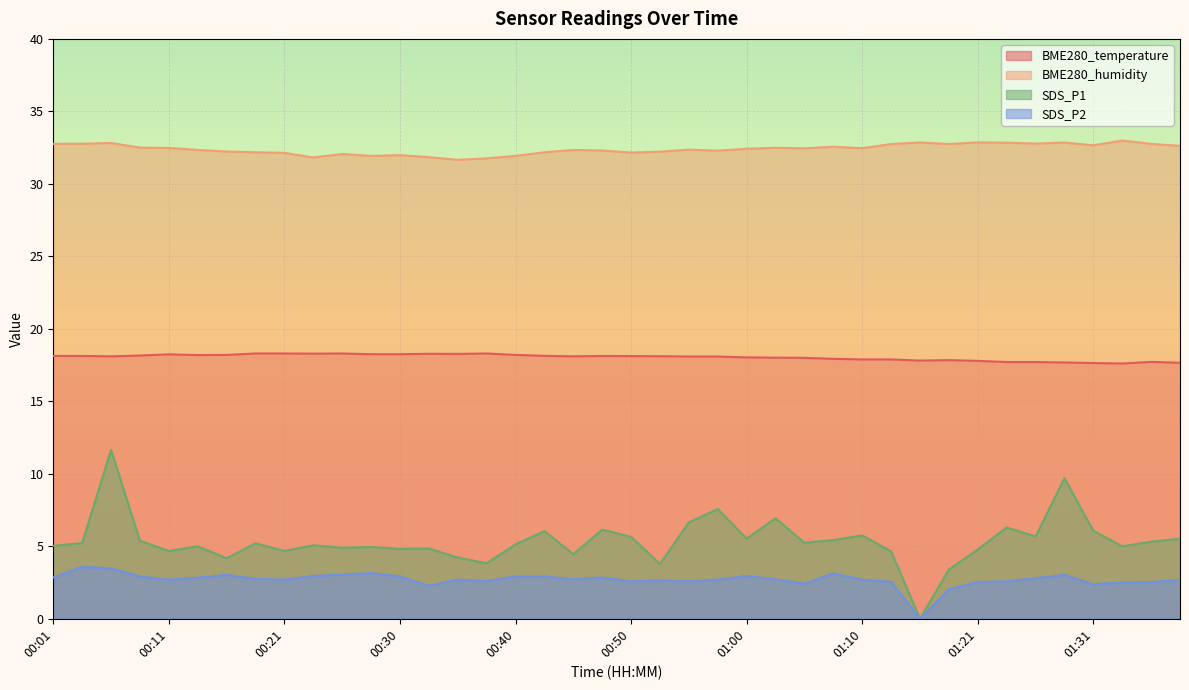

Reading left to right, list all the values displayed in this chart.

BME280_temperature: 18.1	18.1	18.1	18.2	18.2	18.2	18.2	18.3	18.3	18.3	18.3	18.2	18.2	18.3	18.3	18.3	18.2	18.1	18.1	18.1	18.1	18.1	18.1	18.1	18.0	18.0	18.0	17.9	17.9	17.9	17.8	17.8	17.8	17.7	17.7	17.7	17.6	17.6	17.7	17.7
BME280_humidity: 32.8	32.8	32.8	32.5	32.5	32.3	32.2	32.2	32.1	31.8	32.1	31.9	32.0	31.8	31.7	31.8	31.9	32.2	32.3	32.3	32.2	32.2	32.4	32.3	32.4	32.5	32.5	32.6	32.5	32.8	32.9	32.8	32.9	32.8	32.8	32.9	32.7	33.0	32.8	32.6
SDS_P1: 5.0	5.2	11.7	5.4	4.7	5.0	4.2	5.2	4.7	5.1	4.9	5.0	4.8	4.8	4.2	3.8	5.1	6.0	4.5	6.2	5.7	3.8	6.7	7.6	5.5	6.9	5.2	5.4	5.8	4.7	0.0	3.4	4.8	6.3	5.7	9.7	6.1	5.0	5.3	5.5
SDS_P2: 2.9	3.6	3.5	2.9	2.7	2.8	3.0	2.8	2.7	3.0	3.0	3.1	2.9	2.3	2.7	2.6	2.9	2.9	2.7	2.9	2.6	2.6	2.6	2.7	3.0	2.7	2.4	3.1	2.7	2.5	0.0	2.0	2.5	2.6	2.8	3.0	2.4	2.5	2.5	2.7